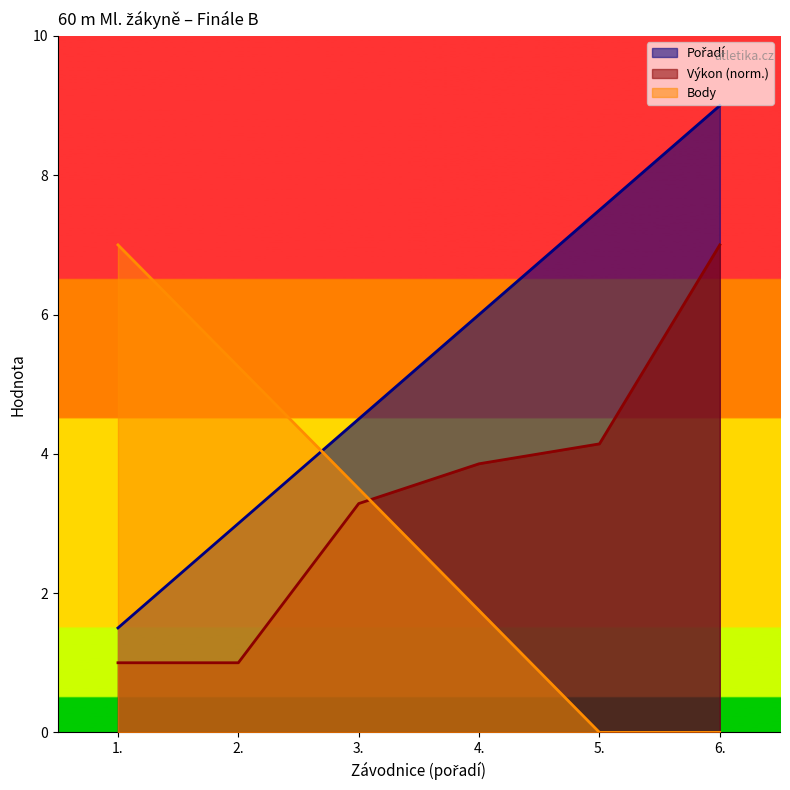

True or false: Body has a value of -3.5 at 5..

False